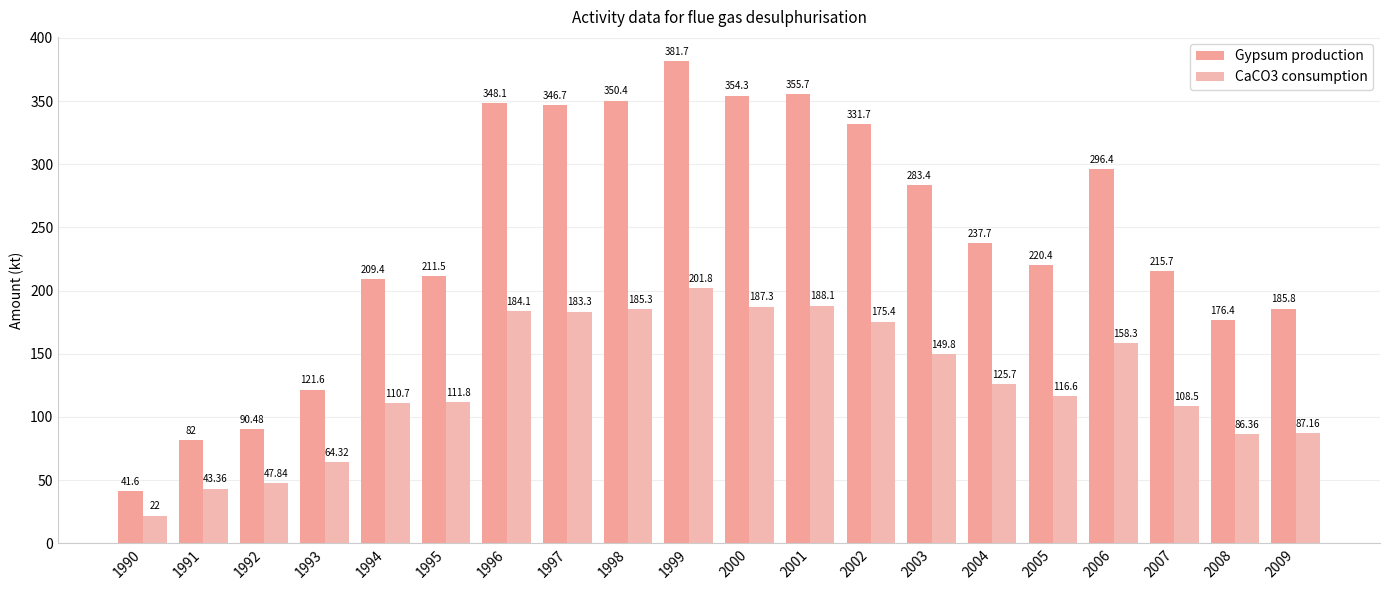

How many data points in CaCO3 consumption are less than 125?

10